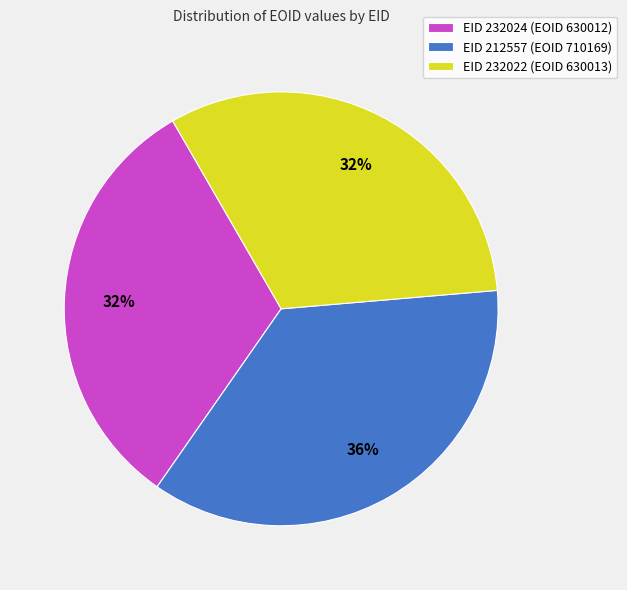

Between EID 212557 (EOID 710169) and EID 232024 (EOID 630012), which is larger?

EID 212557 (EOID 710169)